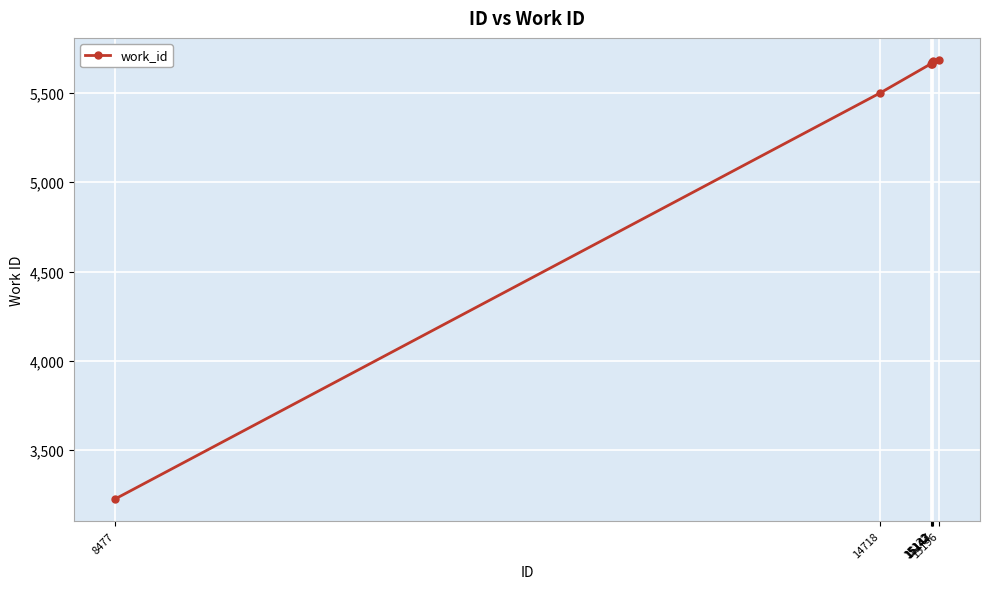

True or false: there are more than 2 points higher than both neighbors.

False